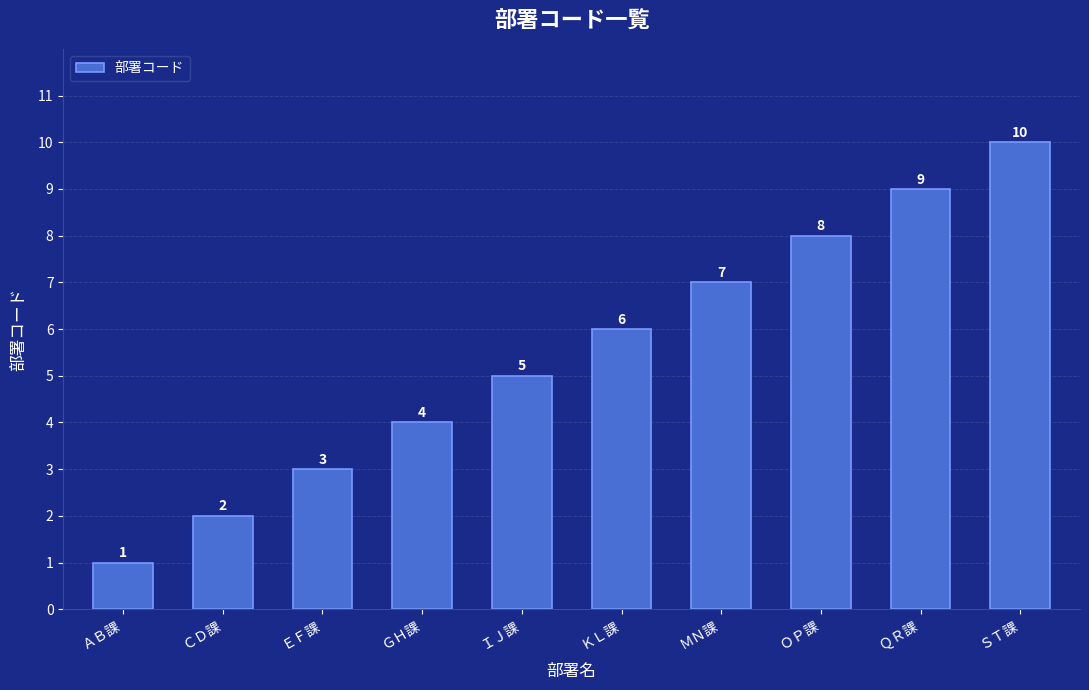

Rank the categories by value from highest to lowest.

ＳＴ課, ＱＲ課, ＯＰ課, ＭＮ課, ＫＬ課, ＩＪ課, ＧＨ課, ＥＦ課, ＣＤ課, ＡＢ課